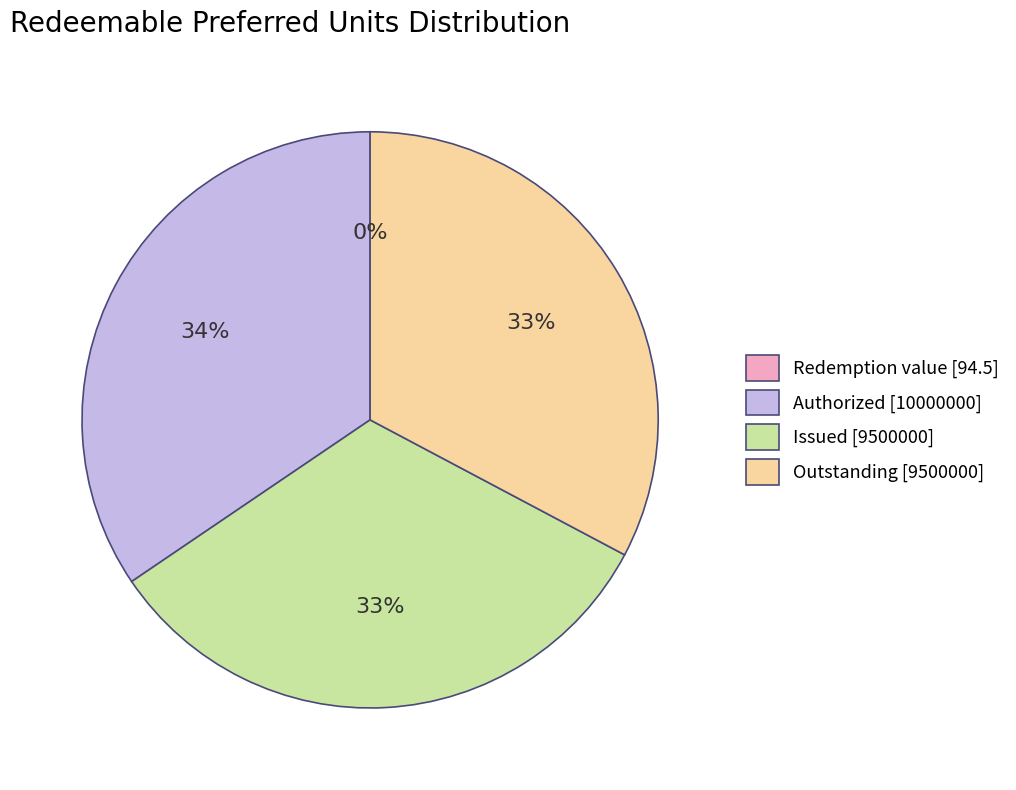

Does any single category account for the majority?

No